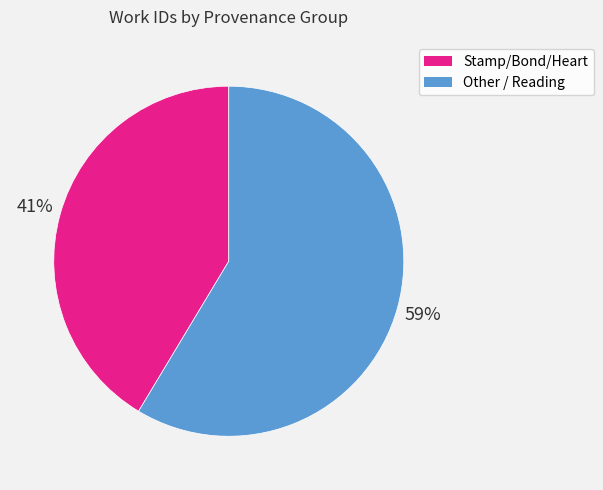

Is there any slice that represents more than half of the pie?

Yes